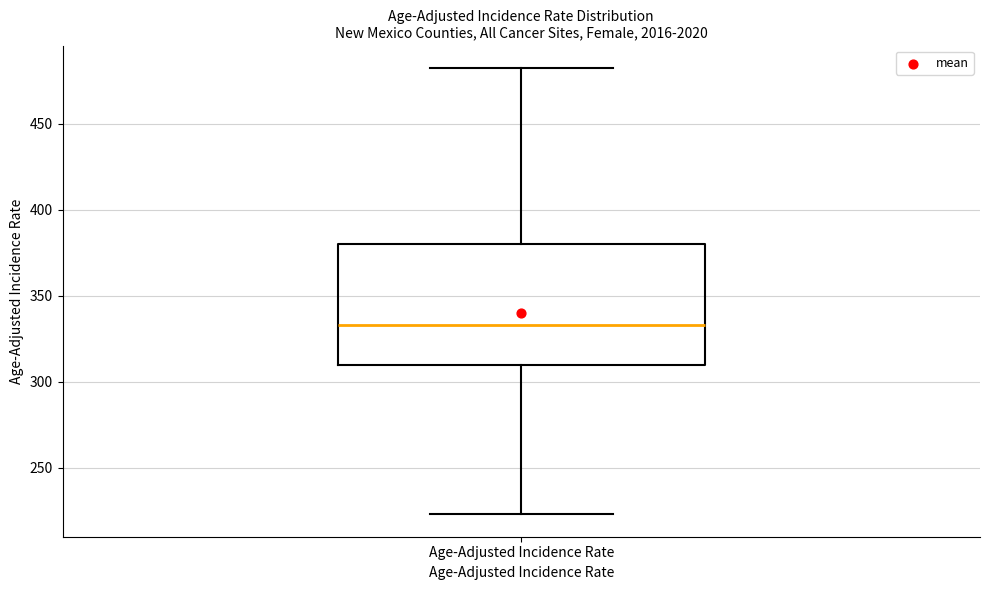

Where does the lower whisker of the box for Age-Adjusted Incidence Rate end on the y-axis? The values are not printed on the chart, so give them approximately, as read against the axis.

225